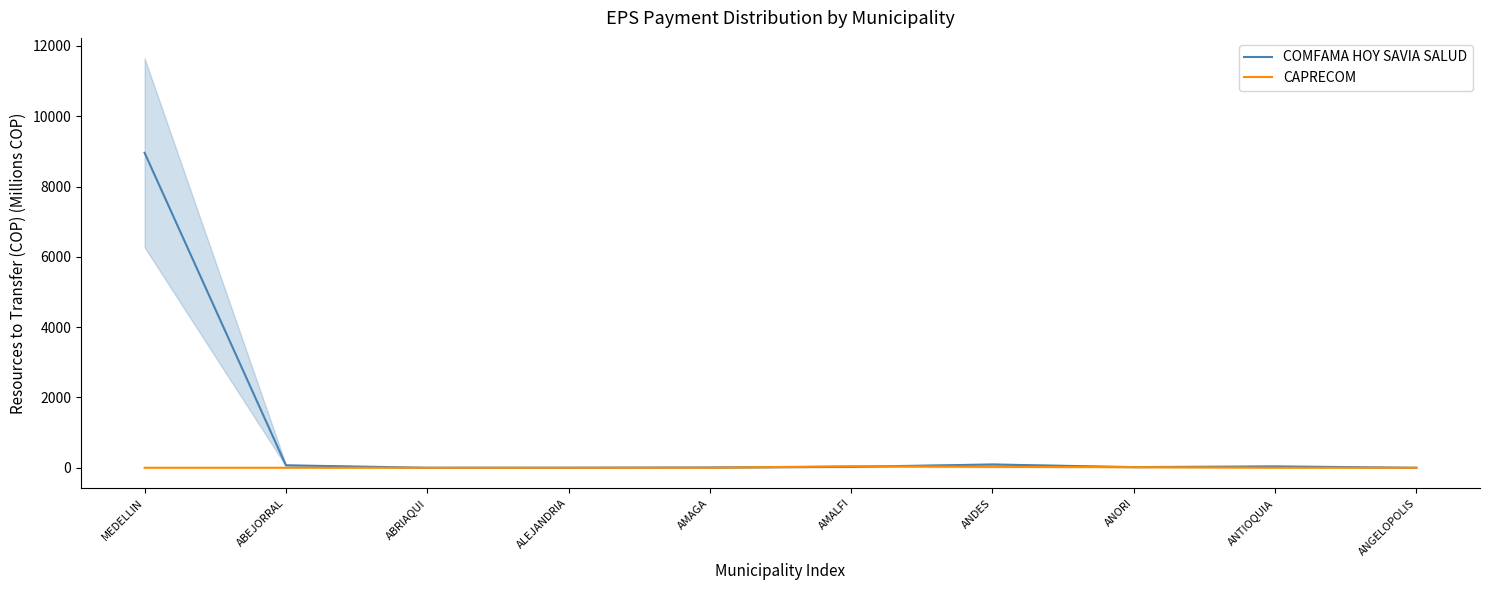

What are all the series names shown in the legend?

COMFAMA HOY SAVIA SALUD, CAPRECOM